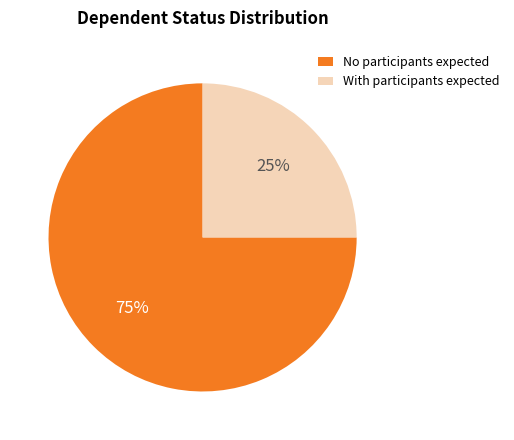

To the nearest percent, what is the average slice percentage?

50%